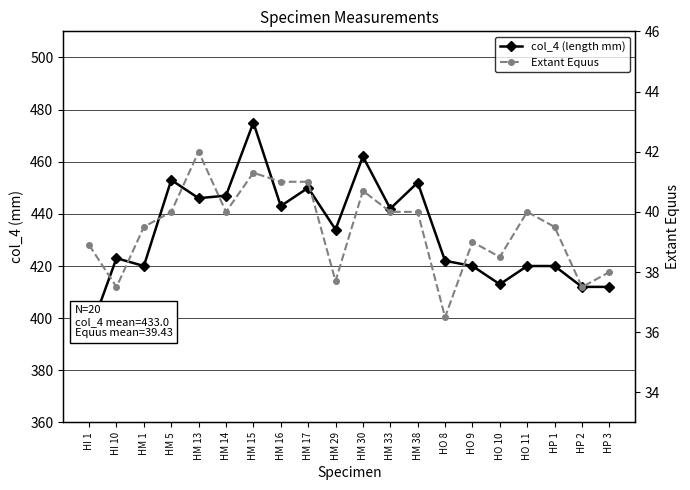

In Extant Equus, how many points are higher than both neighbors (excluding endpoints)?

5